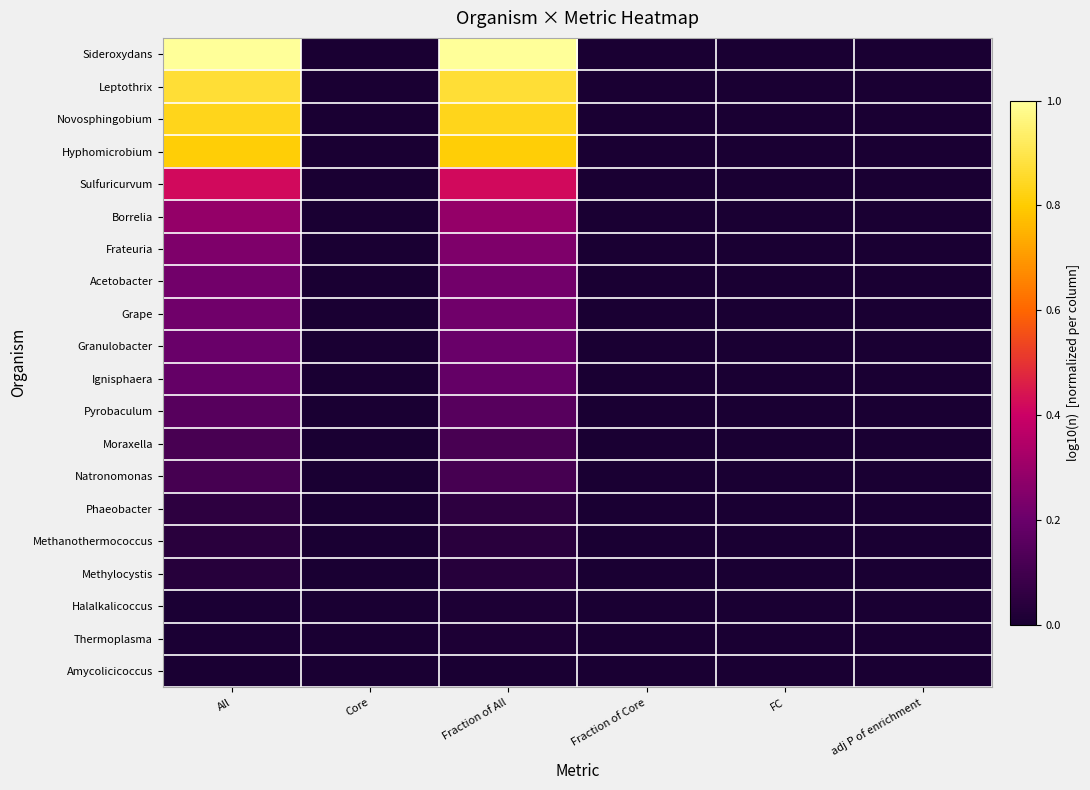

How many categories are shown in the chart?

6